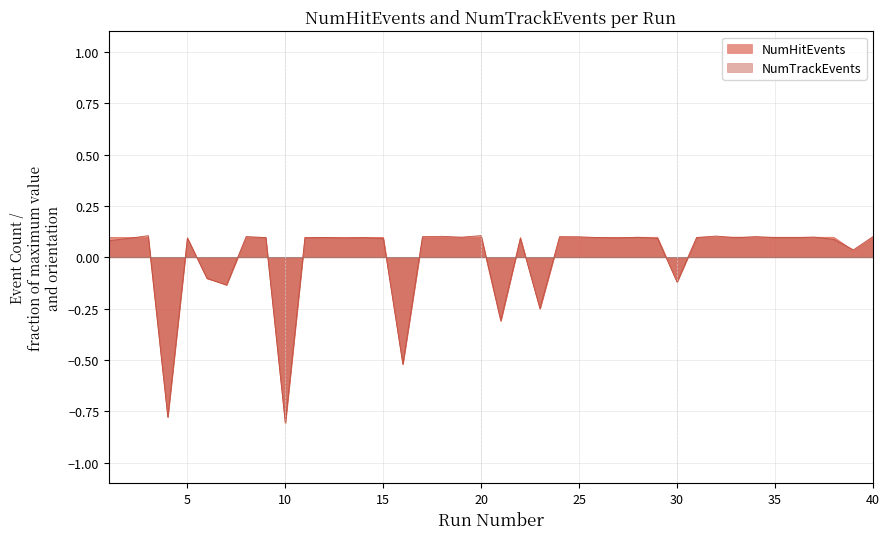

Reading left to right, transcribe all the data shown in this chart.

NumHitEvents: 0.1	0.1	0.1	-0.8	0.1	-0.1	-0.1	0.1	0.1	-0.8	0.1	0.1	0.1	0.1	0.1	-0.5	0.1	0.1	0.1	0.1	-0.3	0.1	-0.3	0.1	0.1	0.1	0.1	0.1	0.1	-0.1	0.1	0.1	0.1	0.1	0.1	0.1	0.1	0.1	0.0	0.1
NumTrackEvents: 0.1	0.1	0.1	-0.8	0.1	-0.1	-0.1	0.1	0.1	-0.8	0.1	0.1	0.1	0.1	0.1	-0.5	0.1	0.1	0.1	0.1	-0.3	0.1	-0.2	0.1	0.1	0.1	0.1	0.1	0.1	-0.1	0.1	0.1	0.1	0.1	0.1	0.1	0.1	0.1	0.0	0.1